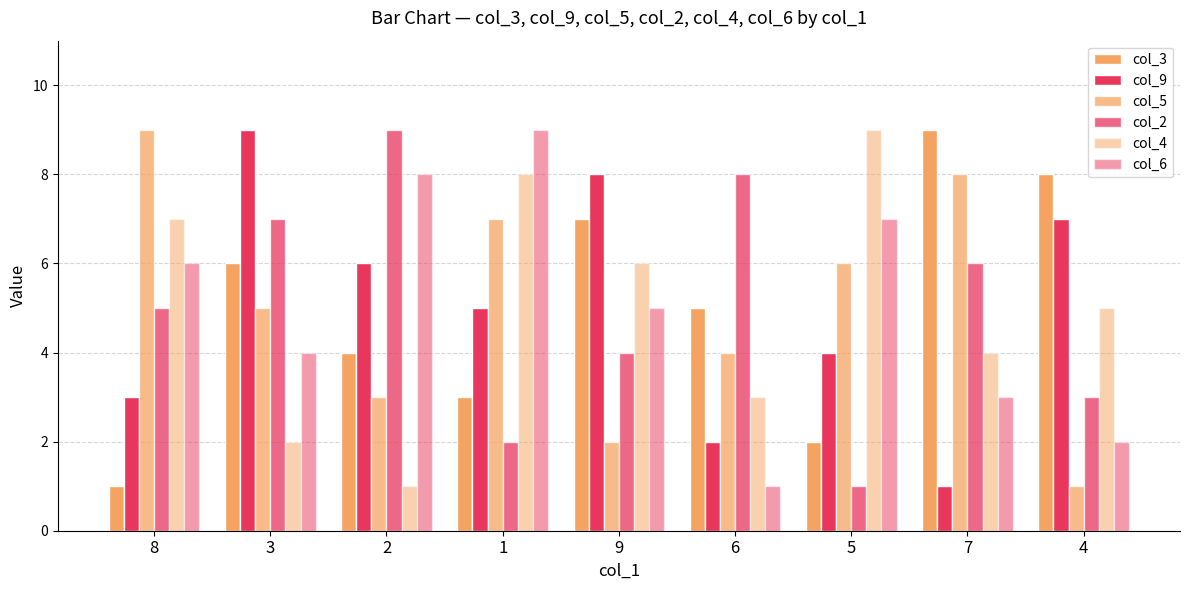

What is the difference between the col_6 values at 9 and 6?

4